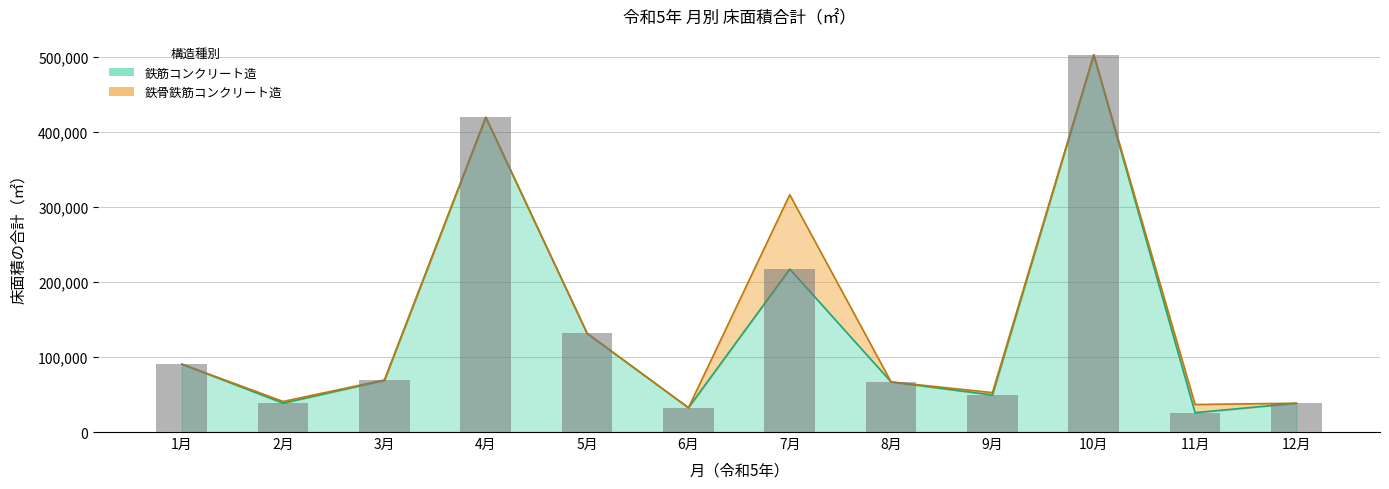

Is it true that the value at 8月 is 101088?

False